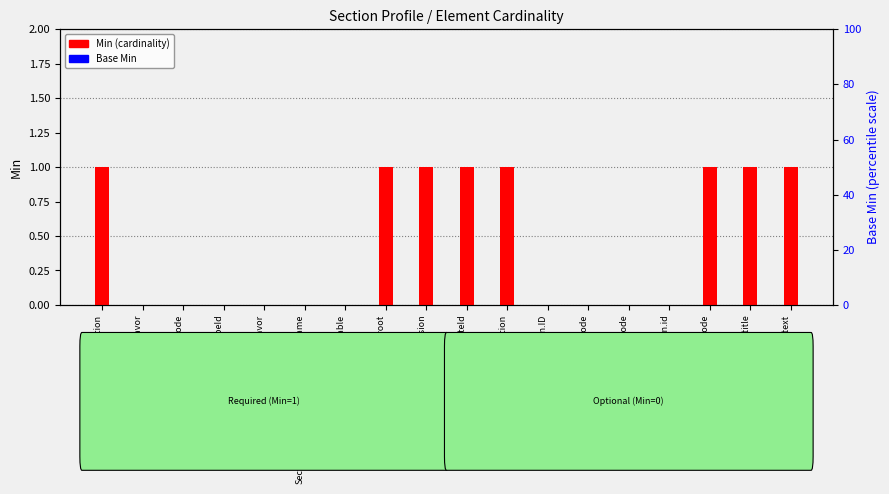

Reading left to right, transcribe all the data shown in this chart.

Min: 1	0	0	0	0	0	0	1	1	1	1	0	0	0	0	1	1	1
Base Min: 0	0	0	0	0	0	0	0	0	0	0	0	0	0	0	0	0	0